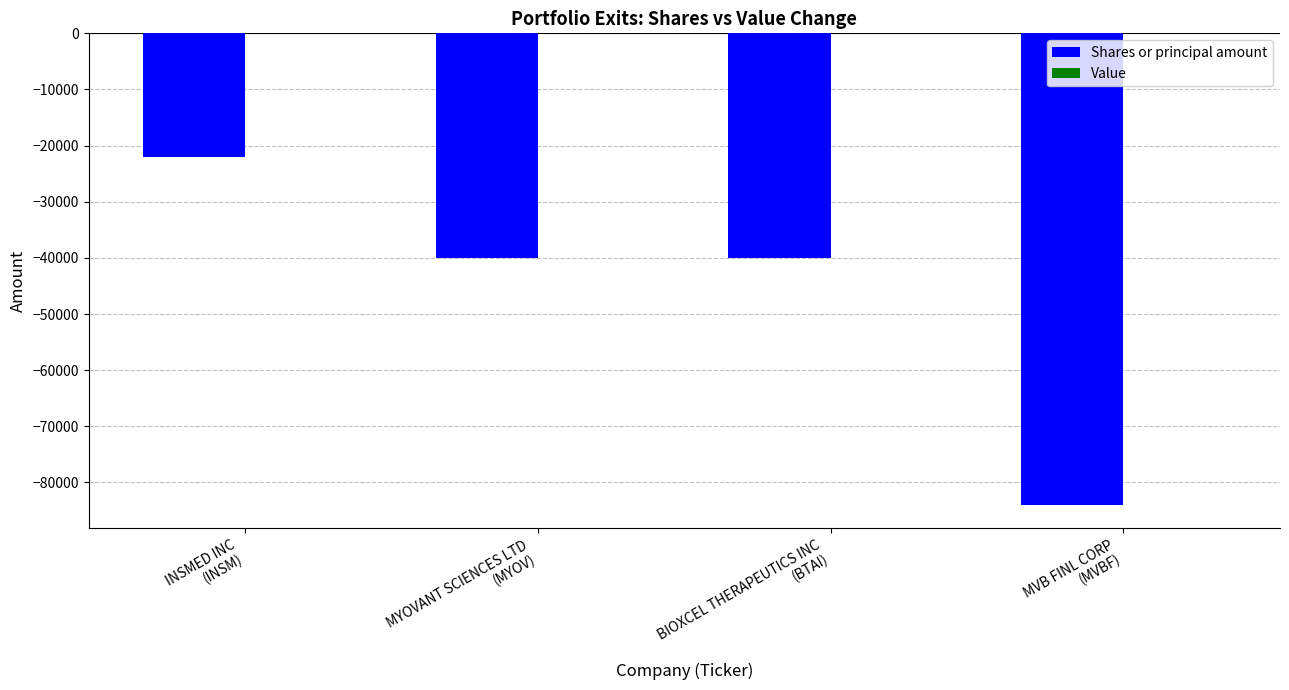

What is the value of the 3rd bar from the left?

-40000